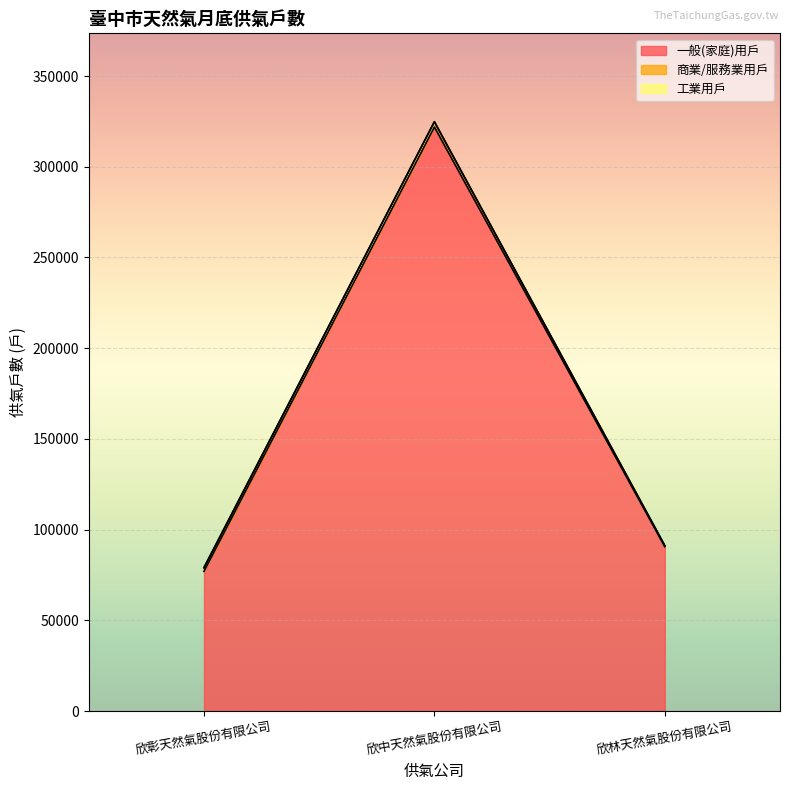

What is the difference between the maximum and minimum values in the 工業用戶 series?

325